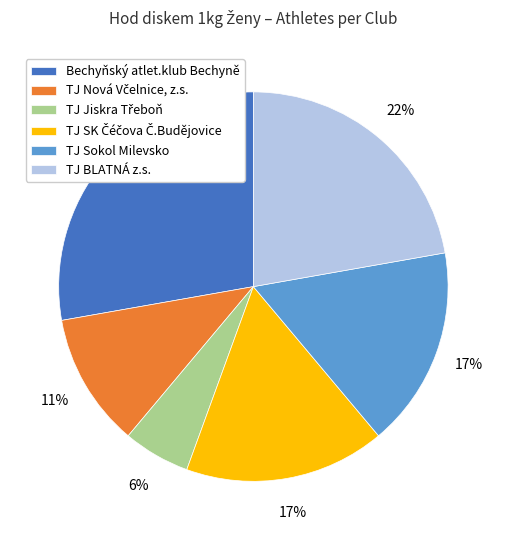

To the nearest percent, what is the average slice percentage?

17%